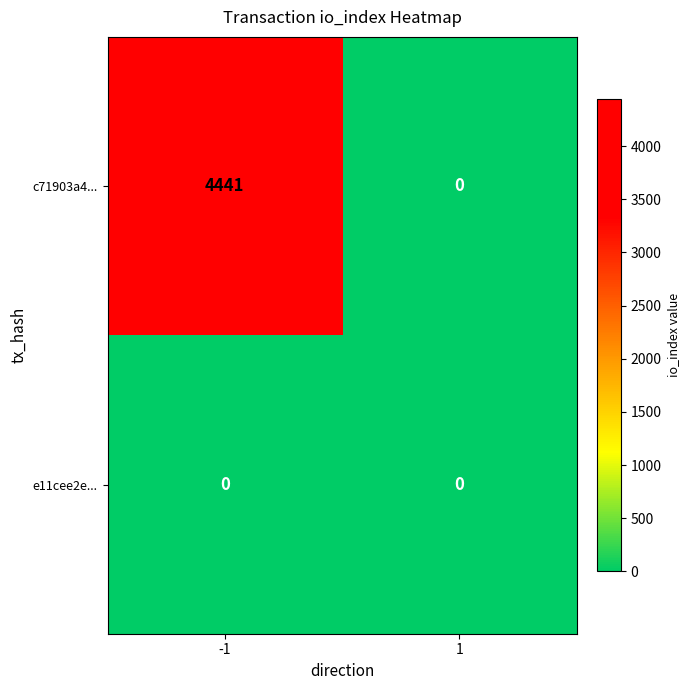

Which series has the widest spread of values?

c71903a4...